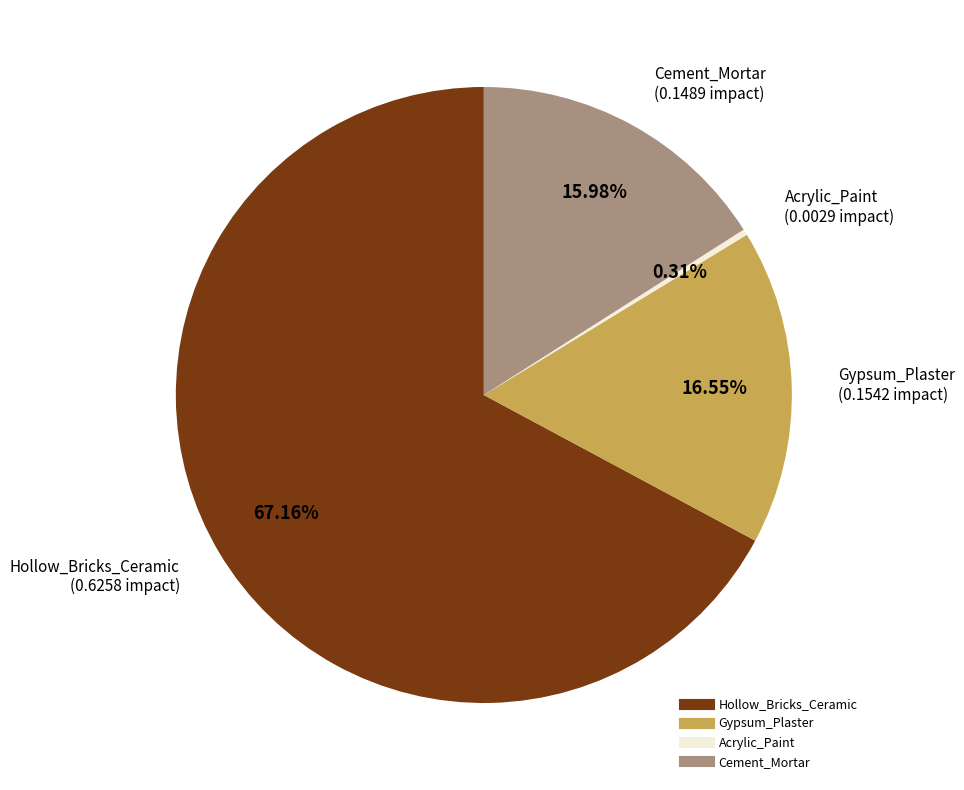

Which slice represents more than half of the pie?

Hollow_Bricks_Ceramic